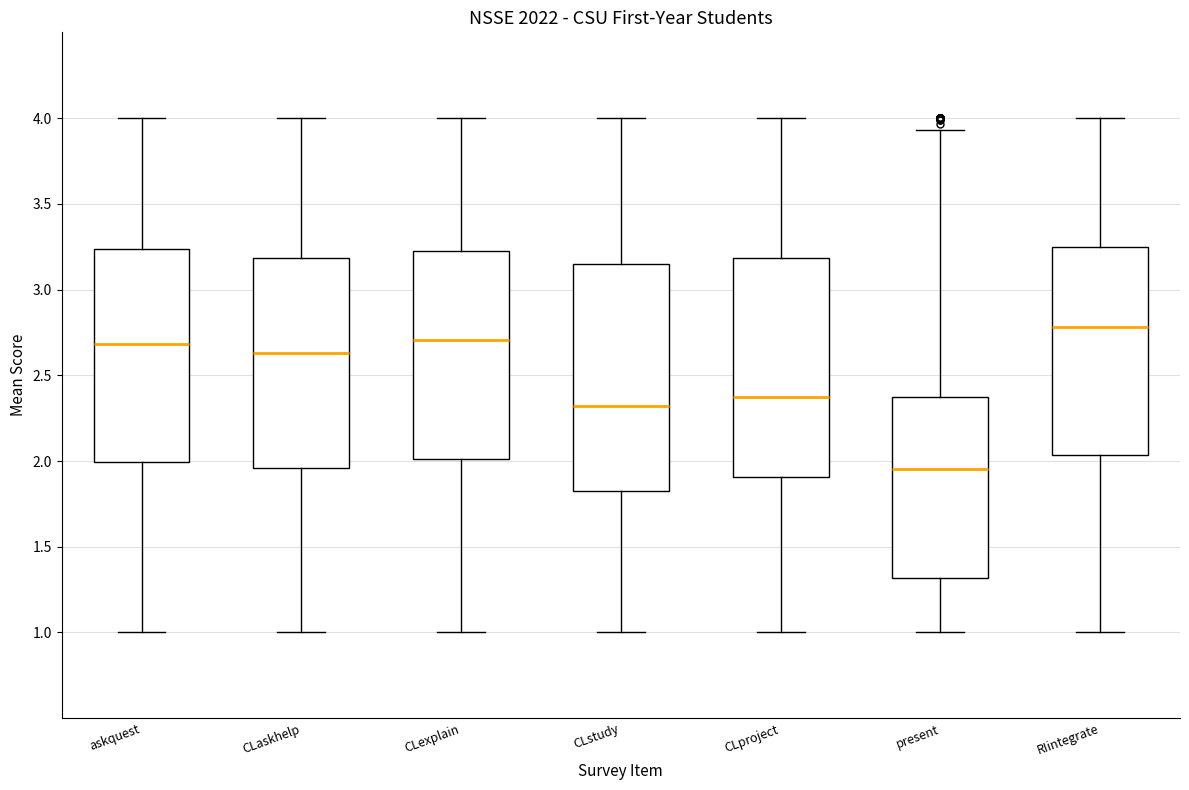

Where is the lower edge of the box for RIintegrate on the y-axis? The values are not printed on the chart, so give them approximately, as read against the axis.

2.05